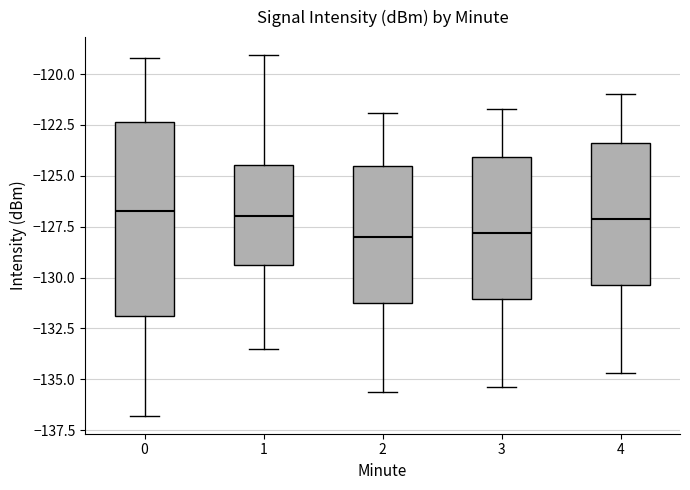

Which box is the tallest, from its lower edge to its upper edge?

0